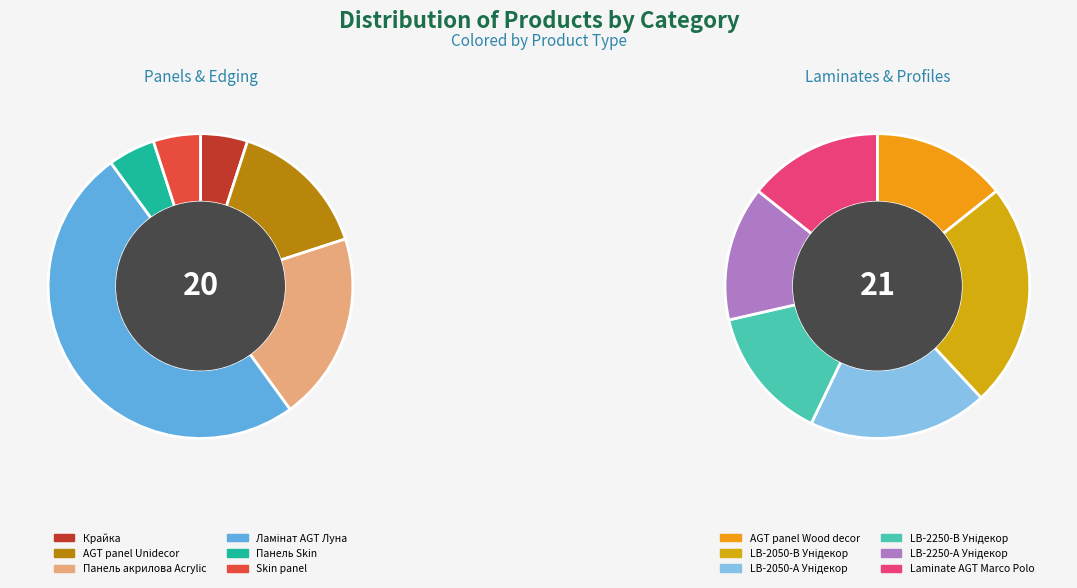

What is the total percentage of AGT panel Unidecor and LB-2250-А Унідекор?

14.6%